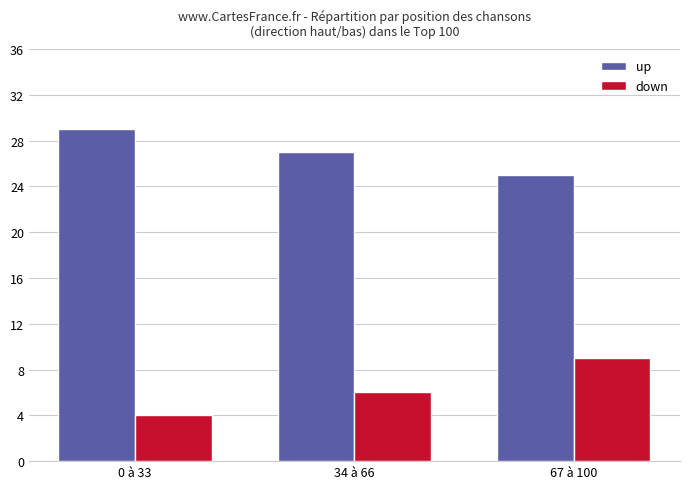

Rank the series by their maximum value, from highest to lowest.

up, down